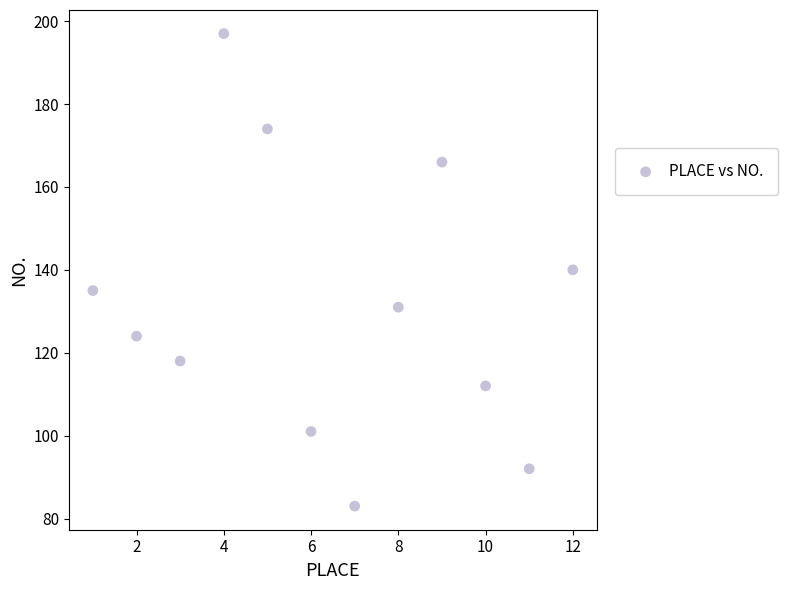

What is the average X value?

6